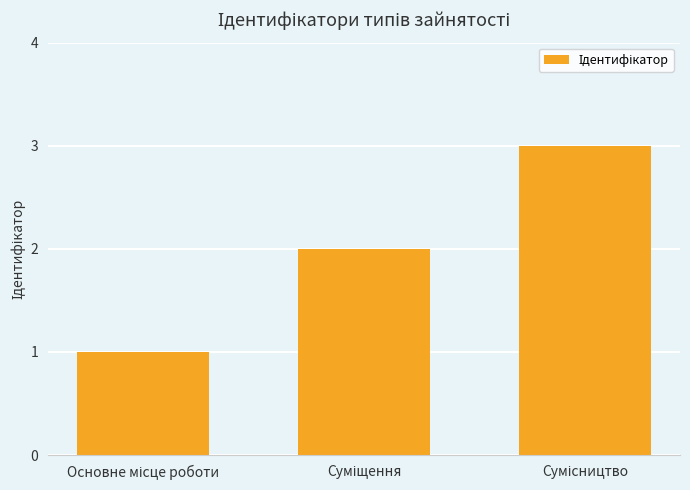

What is the sum of all values?

6